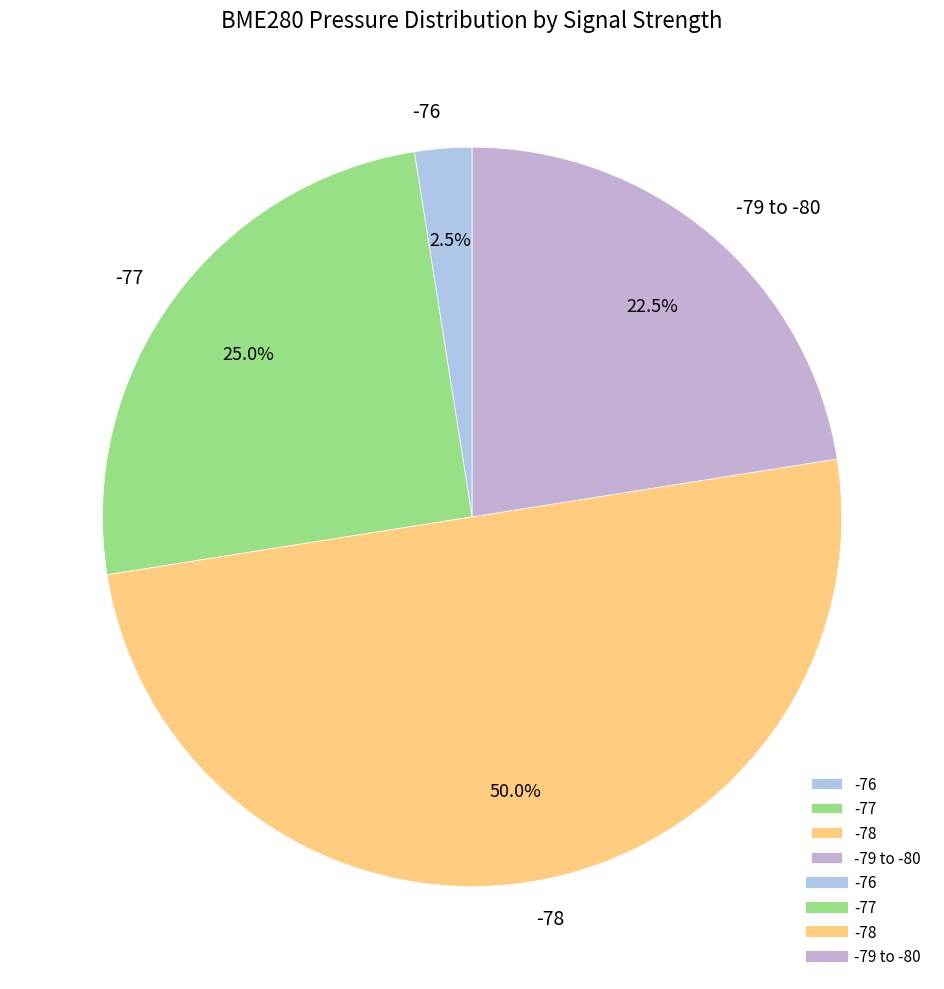

How many segments does this pie chart have?

4